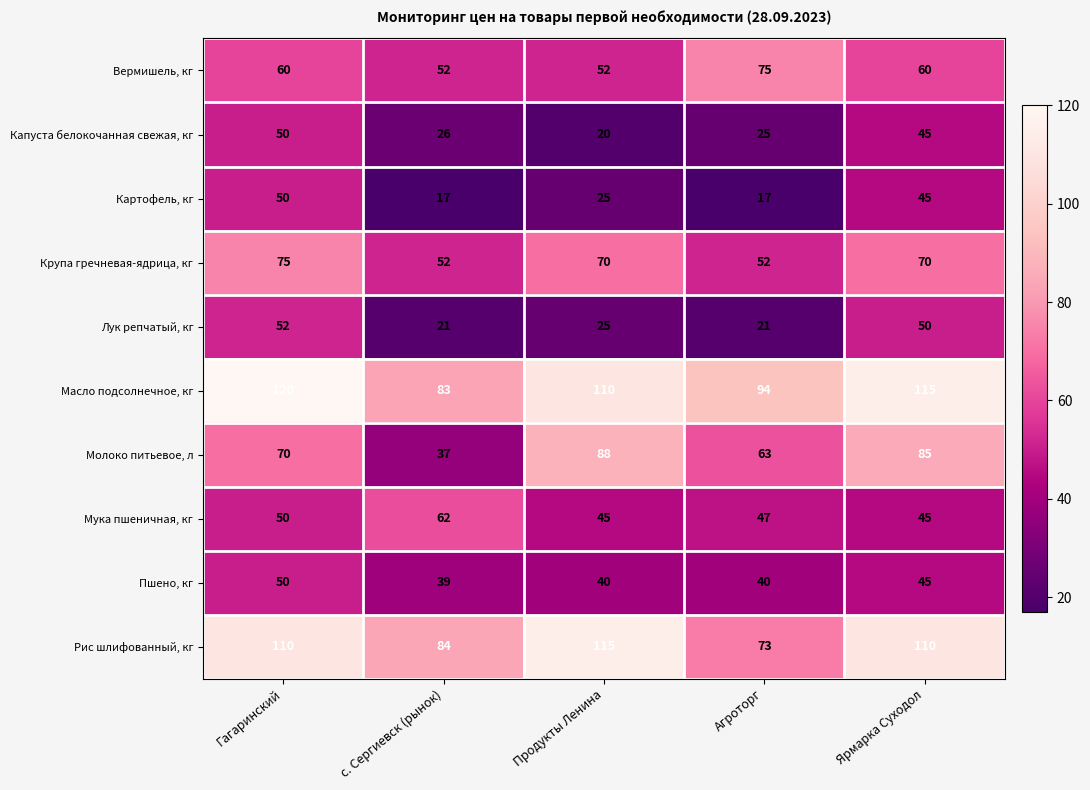

Rank the series at Агроторг from lowest to highest value.

Картофель, кг, Лук репчатый, кг, Капуста белокочанная свежая, кг, Пшено, кг, Мука пшеничная, кг, Крупа гречневая-ядрица, кг, Молоко питьевое, л, Рис шлифованный, кг, Вермишель, кг, Масло подсолнечное, кг